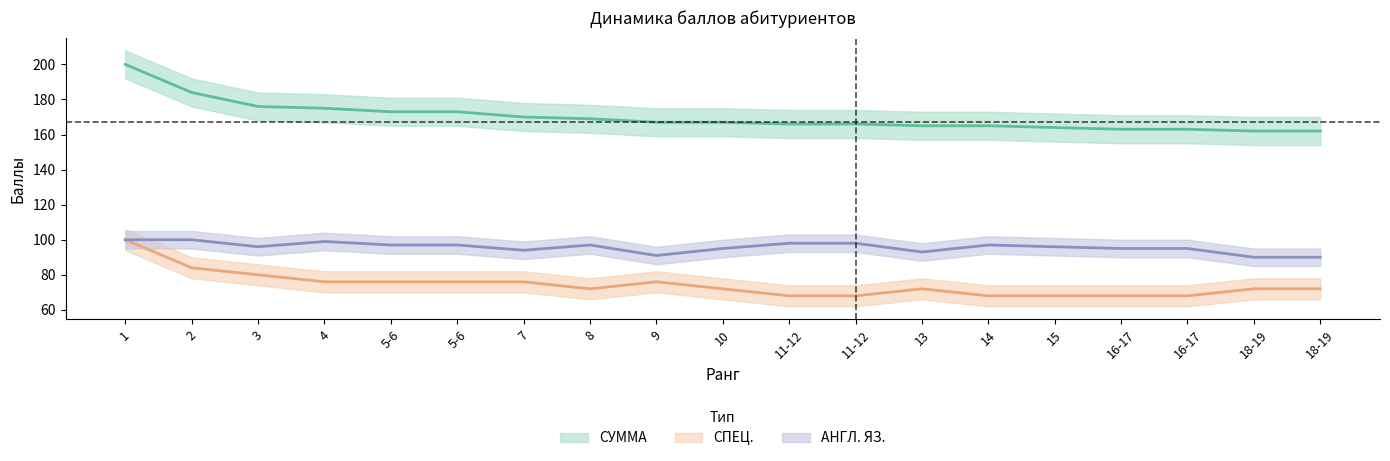

What is the spread (max minus min) of values at 10?

95